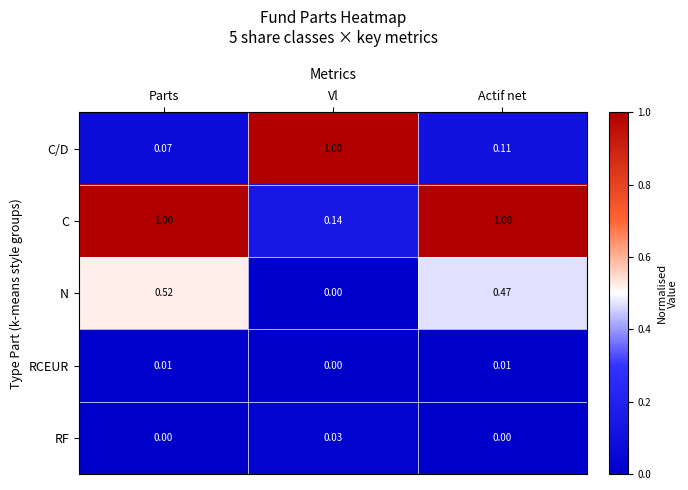

At which label is C closest to 0?

Vl